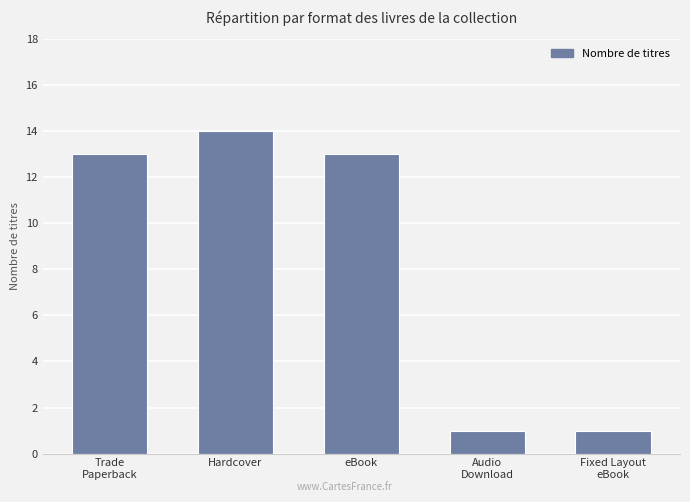

What is the difference between the maximum and minimum values?

13